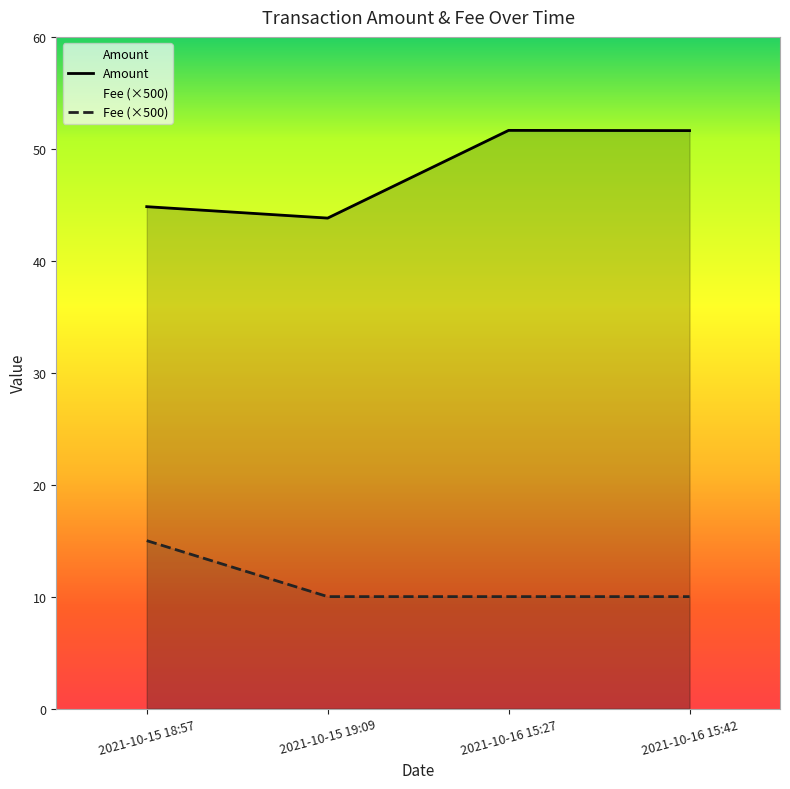

At how many categories does at least one series exceed 10?

4